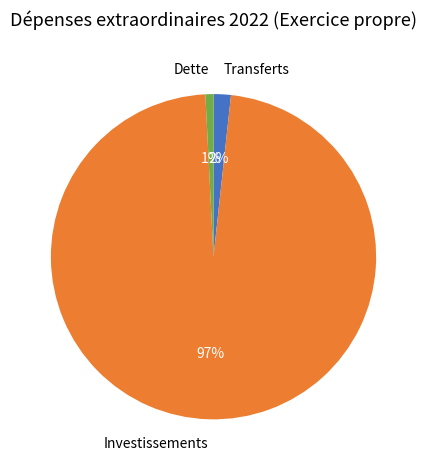

Which slice is the smallest?

Dette